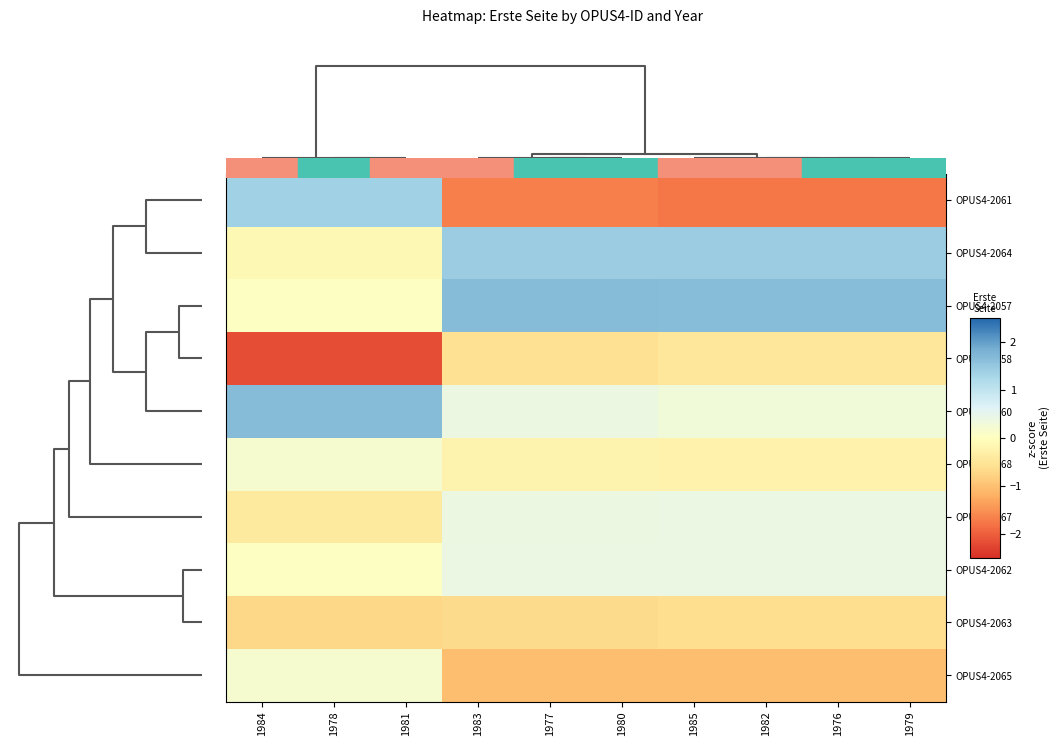

At how many categories does at least one series exceed 0?

10